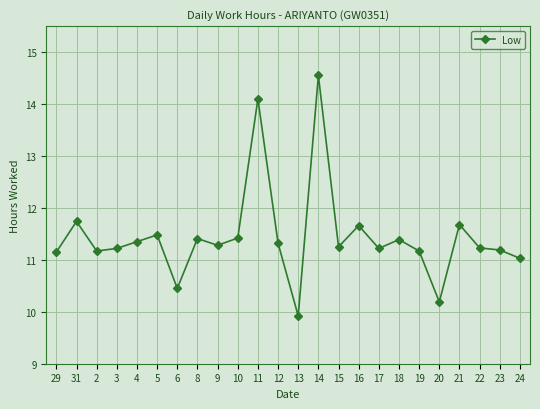

True or false: the data has more than 2 interior local peaks.

True